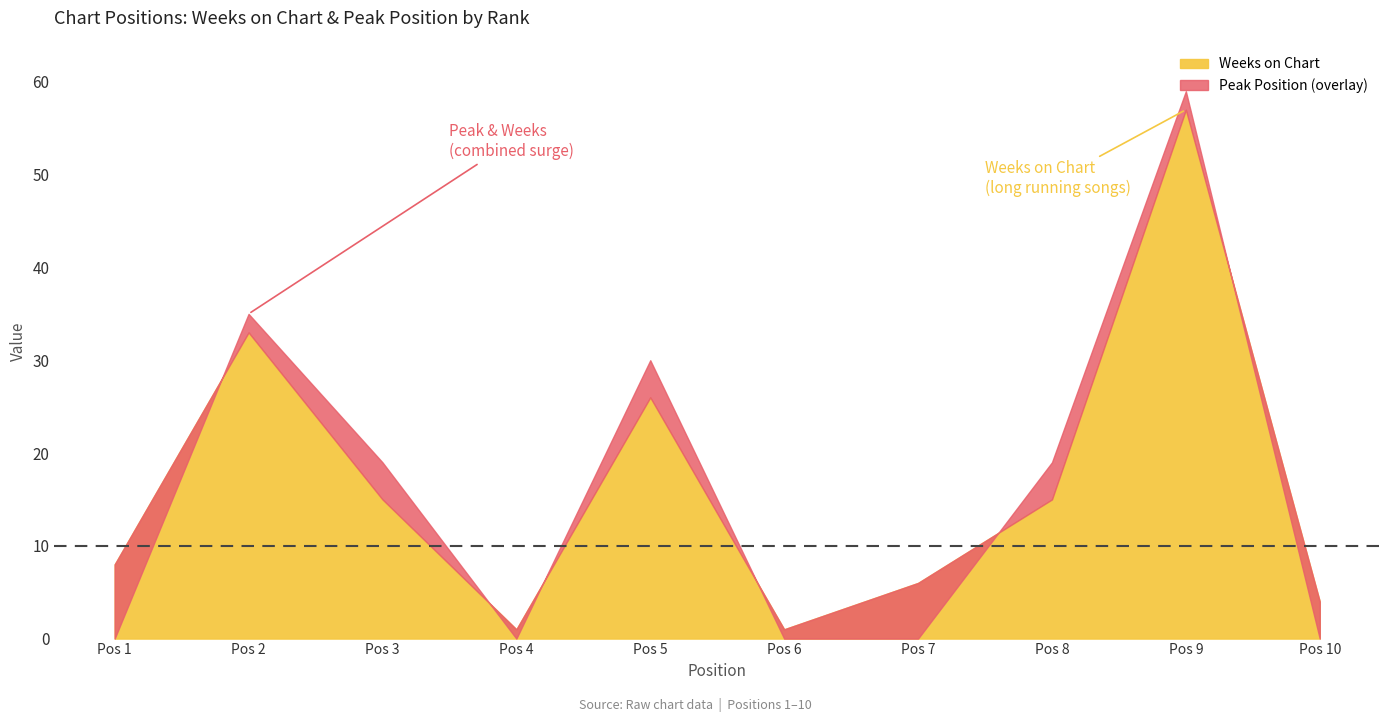

At which label does Weeks on Chart reach its peak?

9